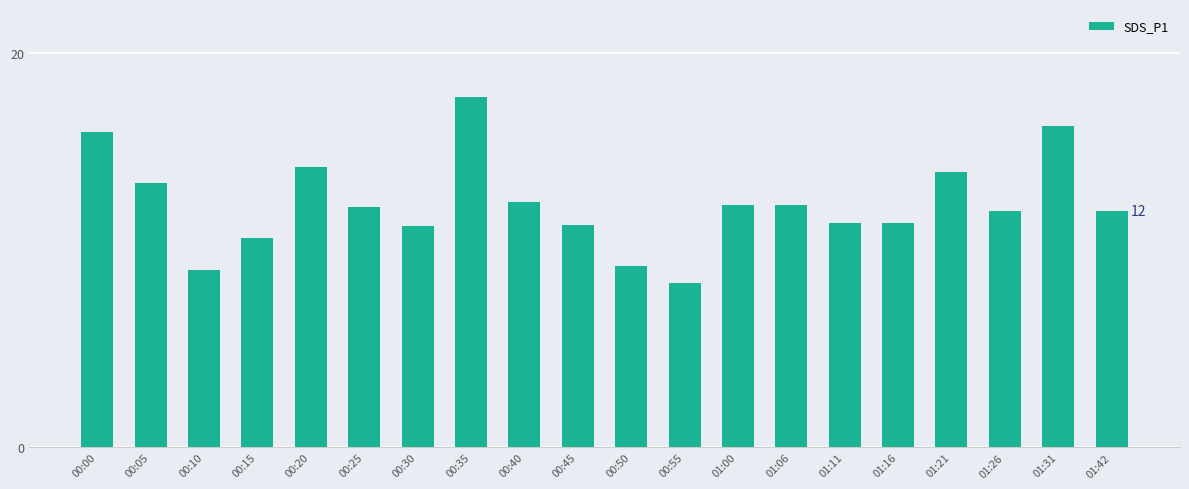

What is the ratio of the value at 00:50 to the value at 01:21?

0.7